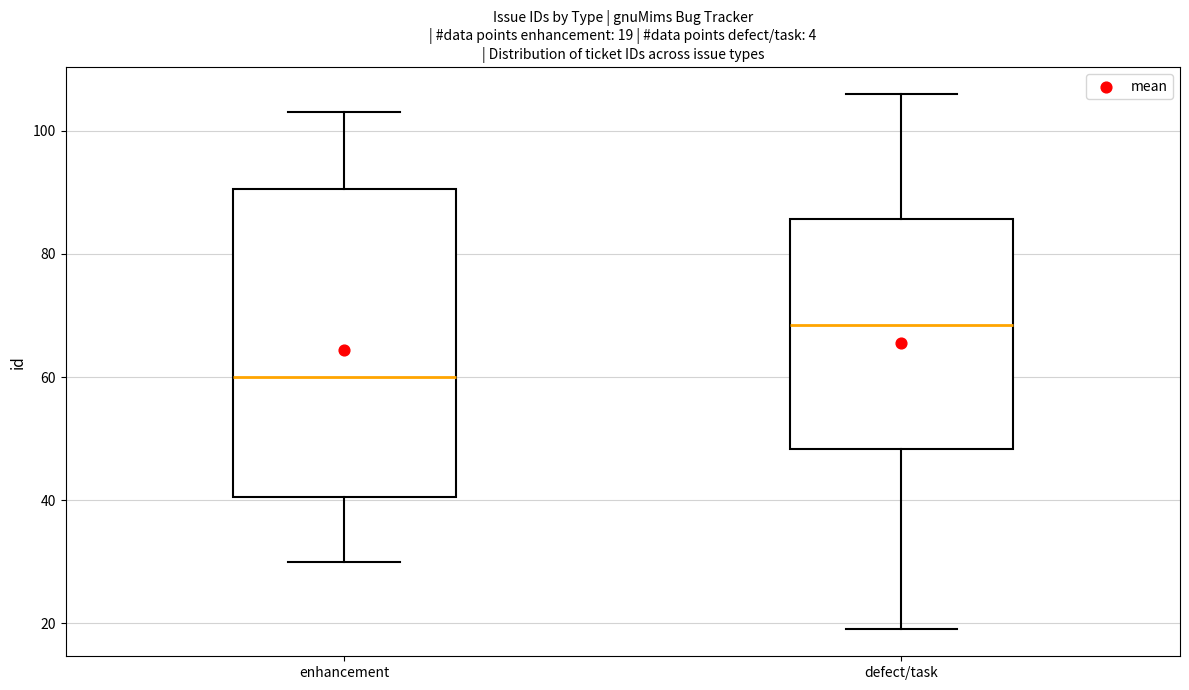

Which box's median line is the highest?

defect/task